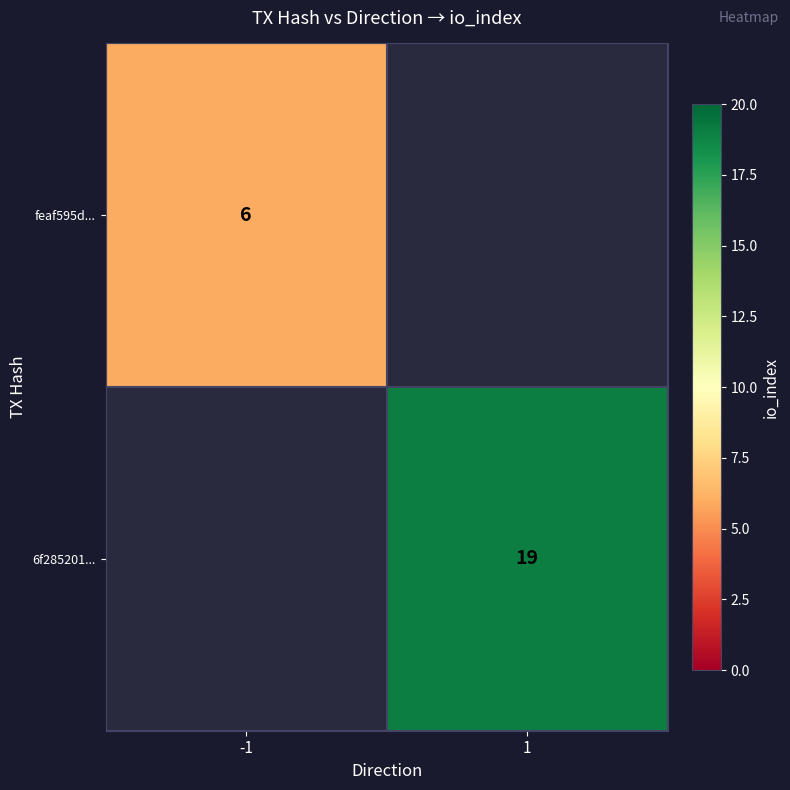

Is the value of feaf595d... at -1 greater than the value of 6f285201... at 1?

No